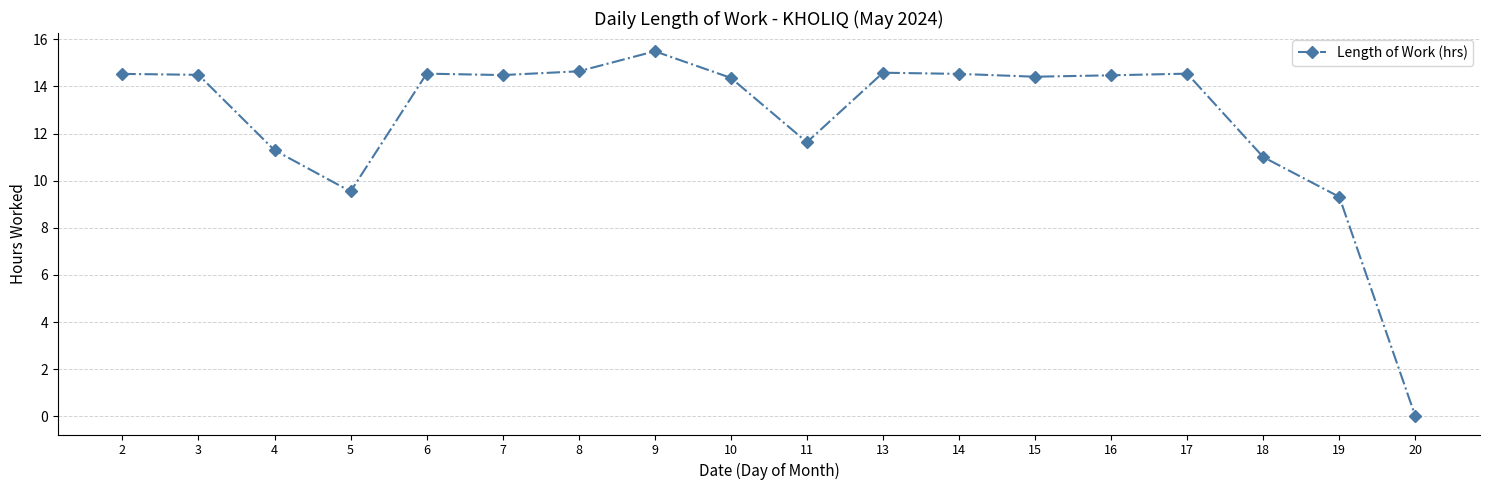

Between 20 and 9, which is larger?

9